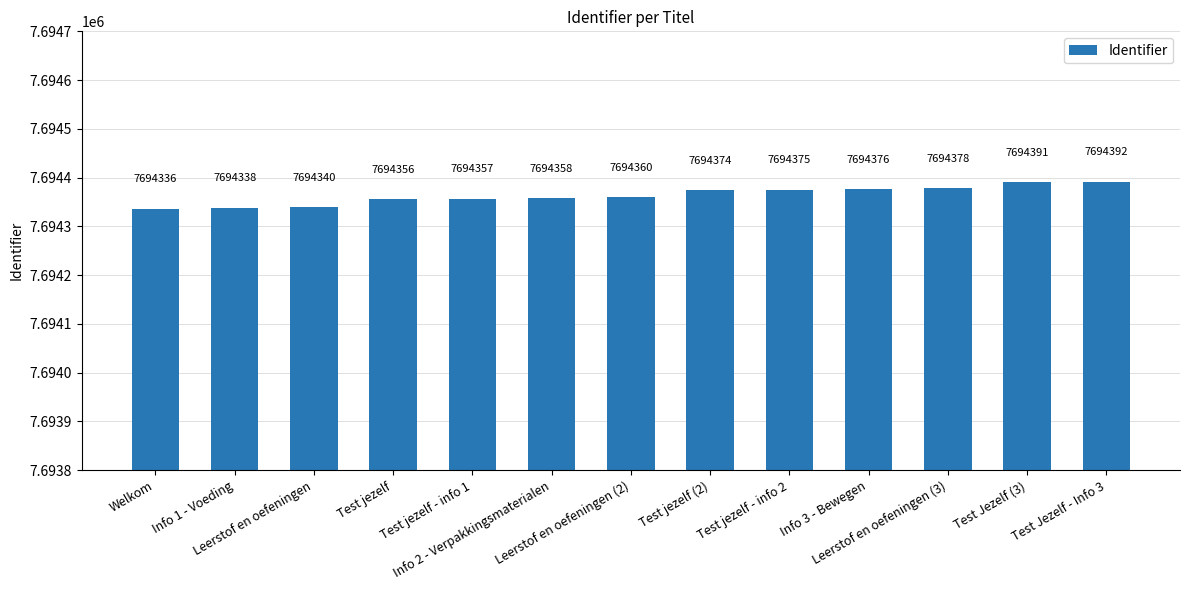

What is the change in value from Leerstof en oefeningen (3) to Test Jezelf - Info 3?

+14